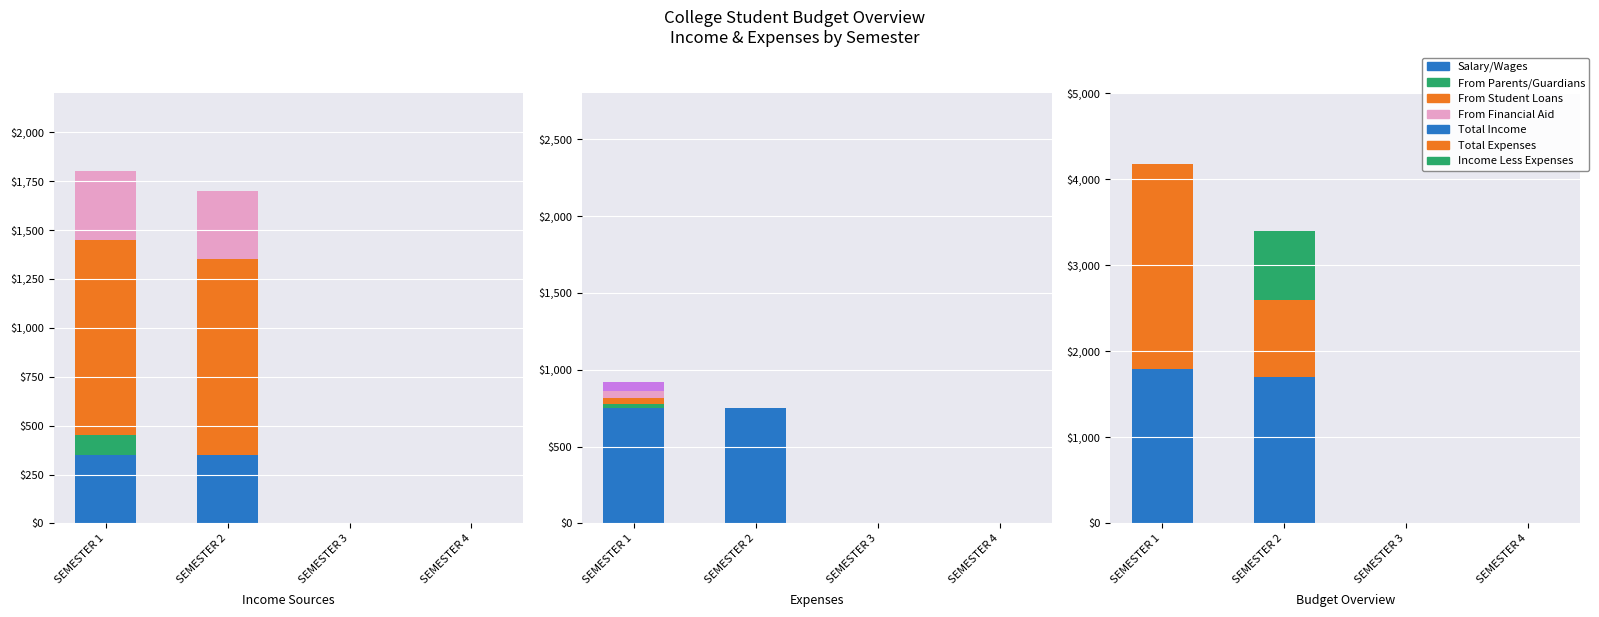

At which label does Total Expenses reach its peak?

SEMESTER 1